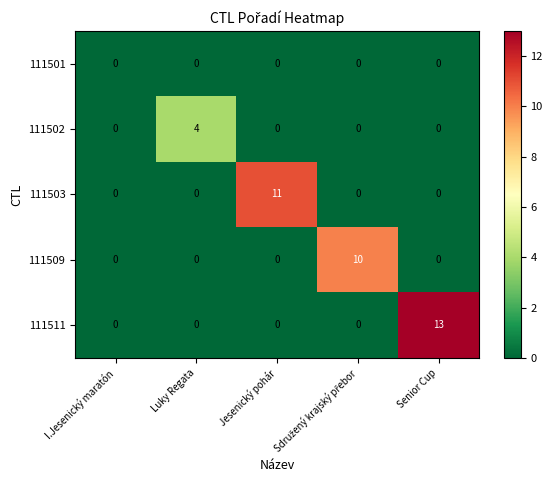

Which series has the largest range (max minus min)?

111511